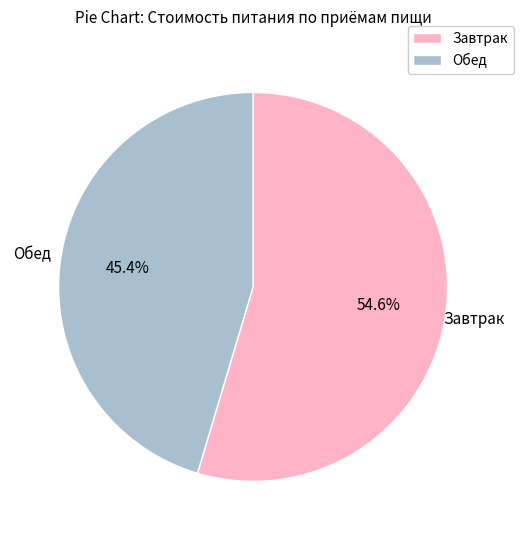

Does any single category account for the majority?

Yes